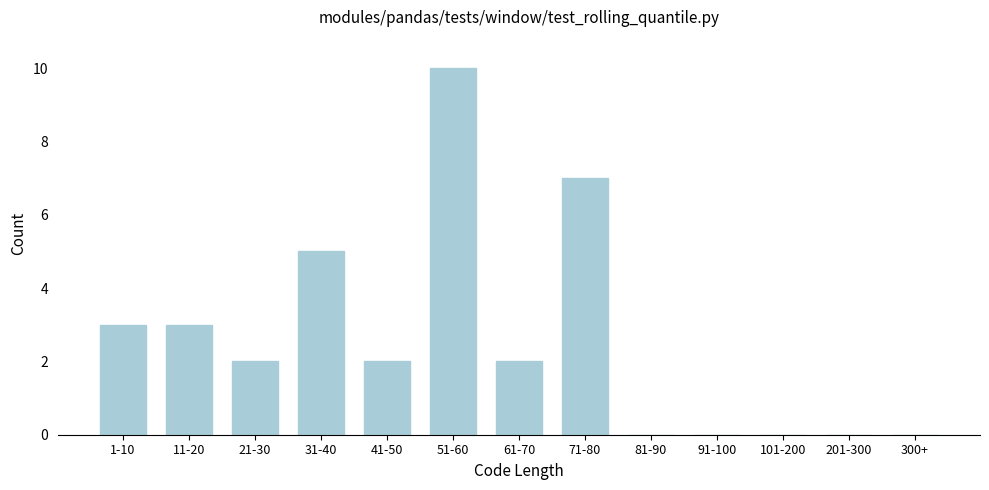

Reading left to right, what are all the values shown in this chart?

1-10=3	11-20=3	21-30=2	31-40=5	41-50=2	51-60=10	61-70=2	71-80=7	81-90=0	91-100=0	101-200=0	201-300=0	300+=0